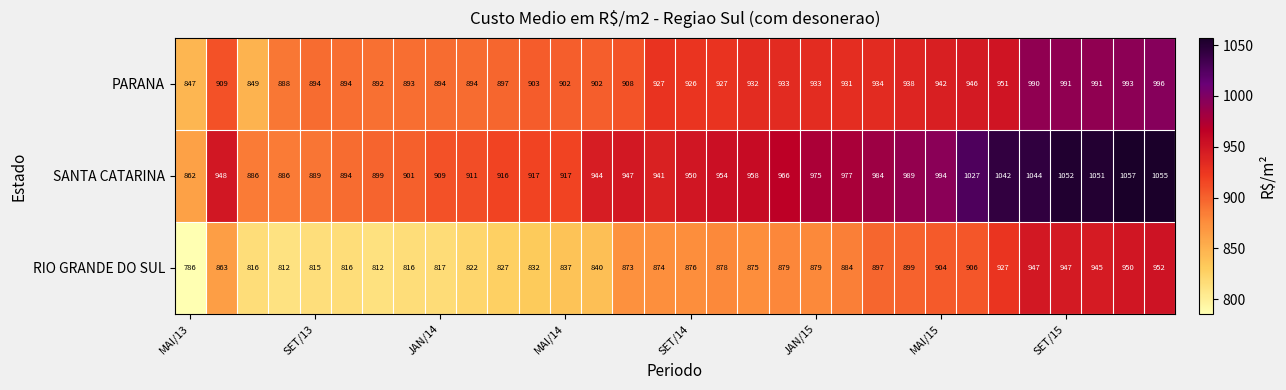

What is the sum of all PARANA values?

29547